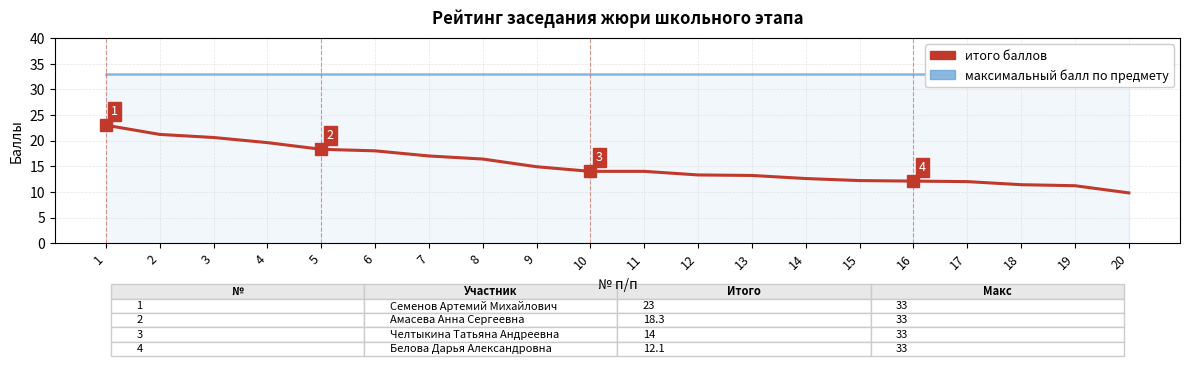

True or false: итого баллов and максимальный балл по предмету intersect in this chart.

False